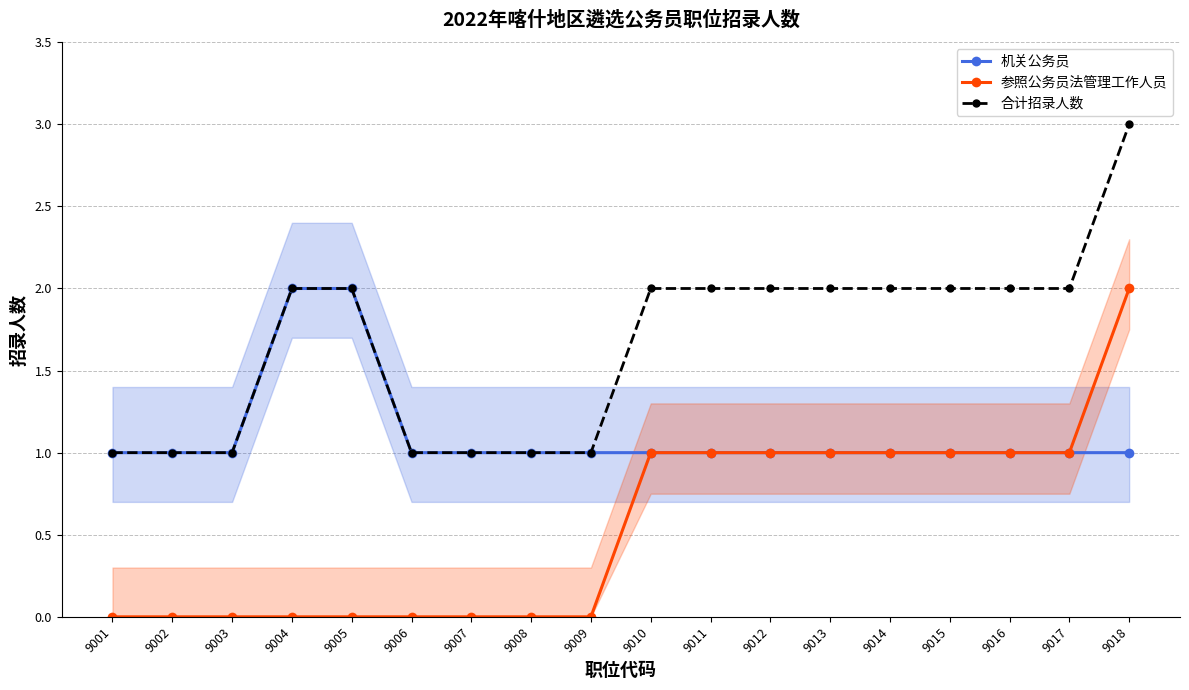

What is the value of the 机关公务员 point at the 1st from the left?

1